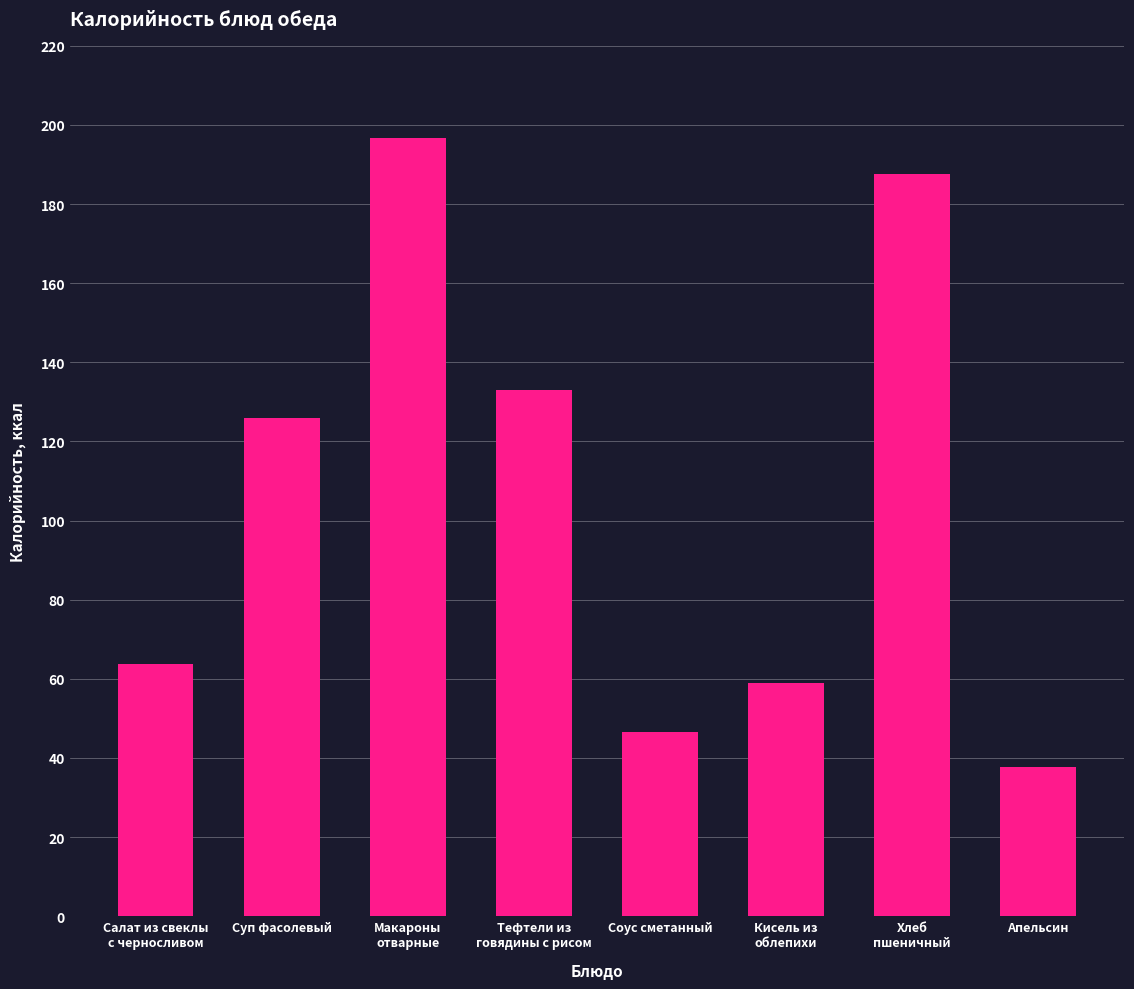

Count the number of categories in the chart.

8